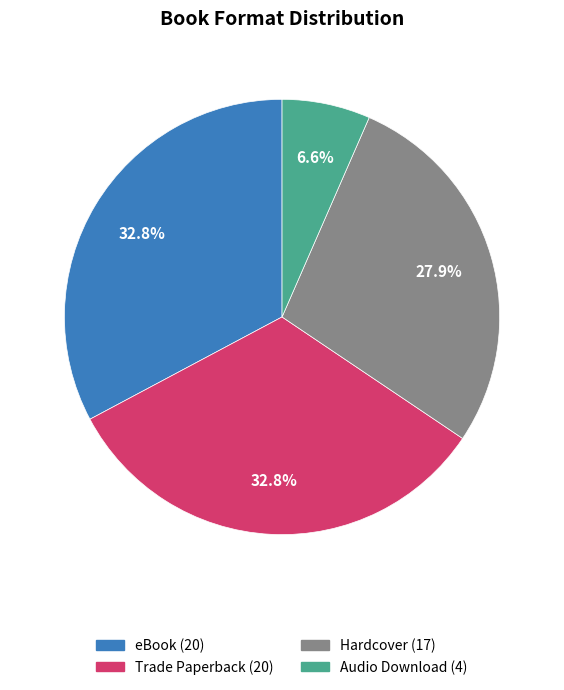

What is the smallest slice in the pie chart?

Audio Download